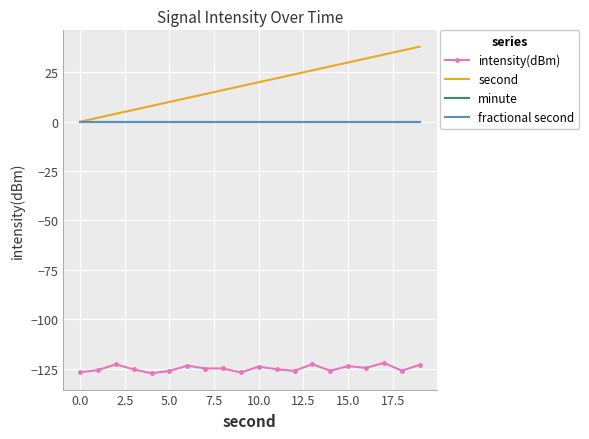

Where is minute nearest to the value 0?

−2.5